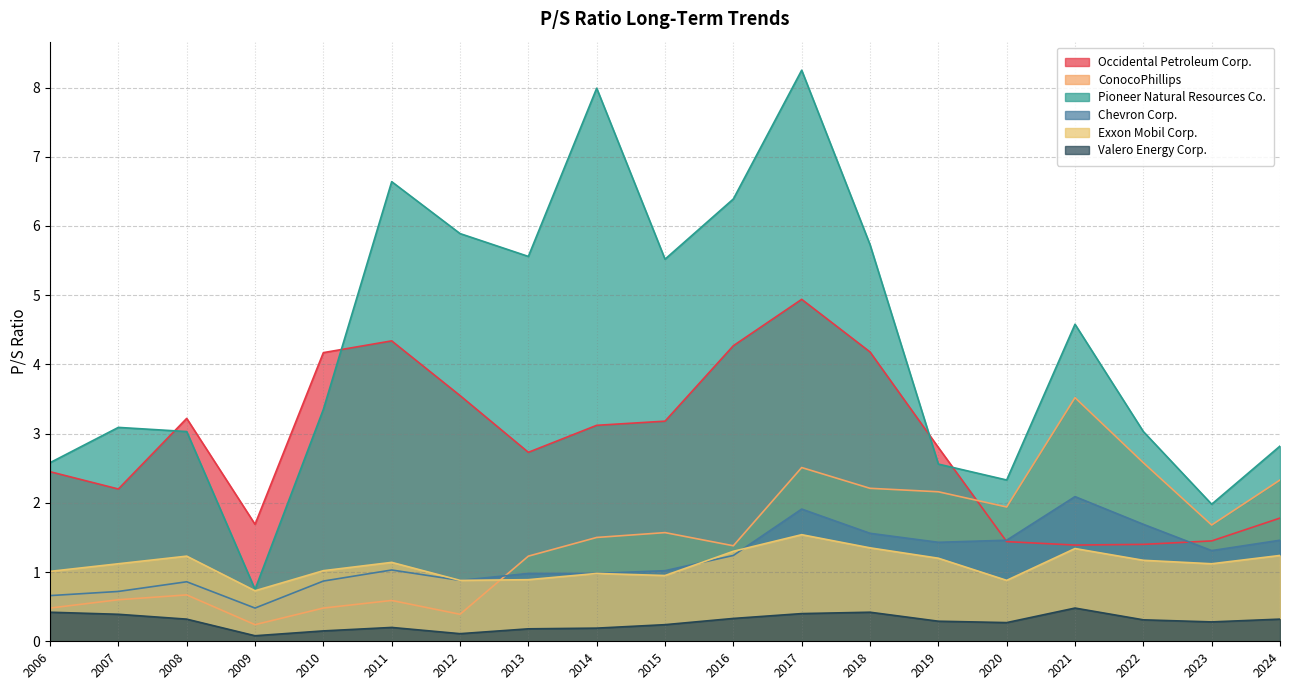

What is the spread (max minus min) of values at 2024?

2.5